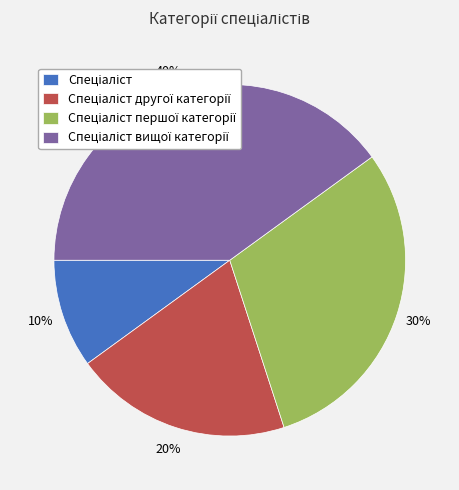

To the nearest percent, what is the average slice percentage?

25%